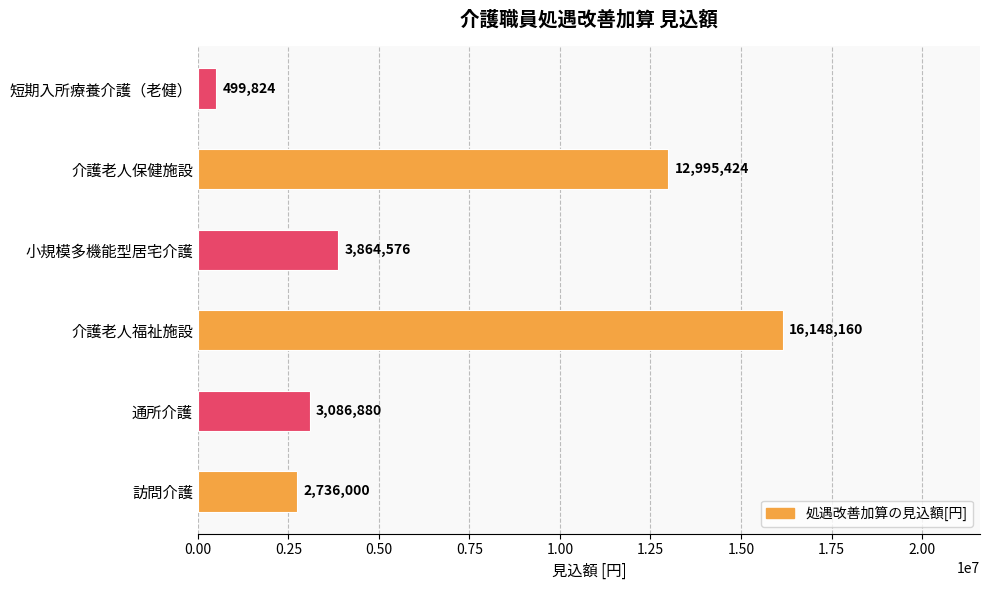

What is the difference between the second highest and minimum values?

12495600